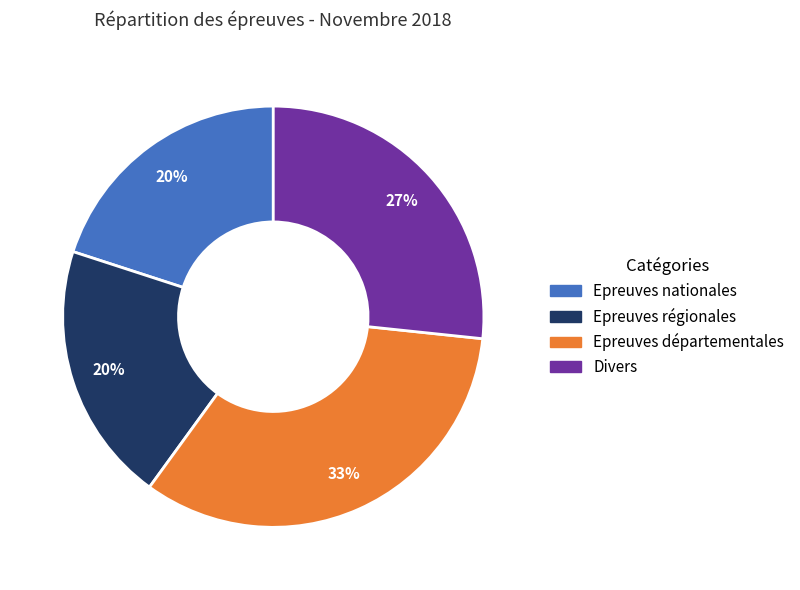

How many segments does this pie chart have?

4